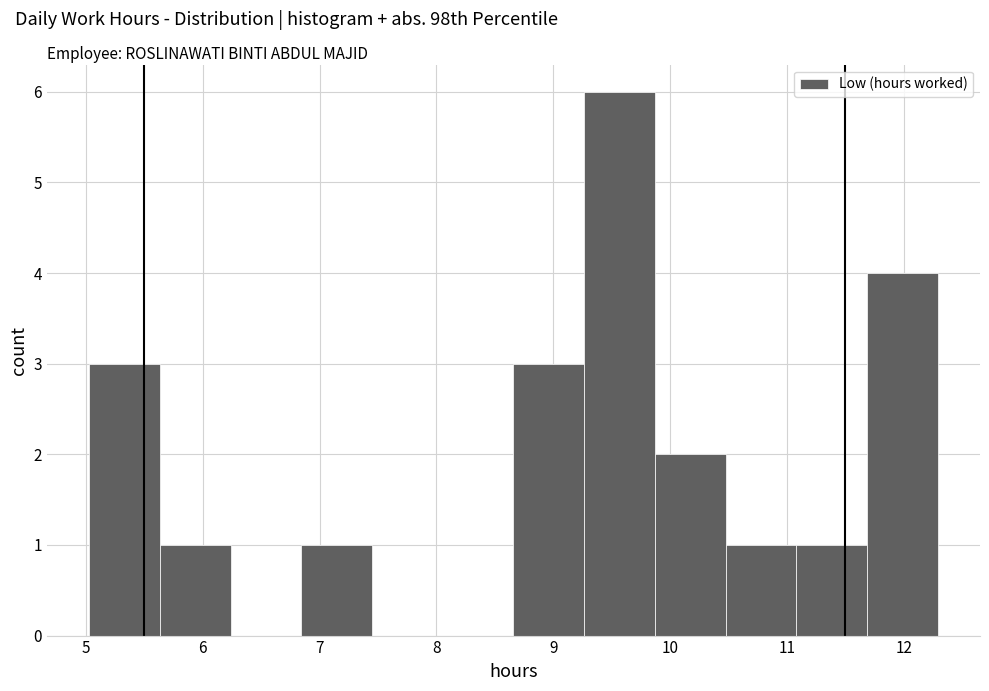

Reading left to right, transcribe this chart: for each bar, give the range it covers on the x-axis and its height. Neither the bar edges nor the heights are printed on the chart, so give them approximately, as read against the axes.

5.0 to 5.6: 3
5.6 to 6.2: 1
6.2 to 6.8: 0
6.8 to 7.5: 1
7.5 to 8.1: 0
8.1 to 8.7: 0
8.7 to 9.3: 3
9.3 to 9.9: 6
9.9 to 10.5: 2
10.5 to 11.1: 1
11.1 to 11.7: 1
11.7 to 12.3: 4